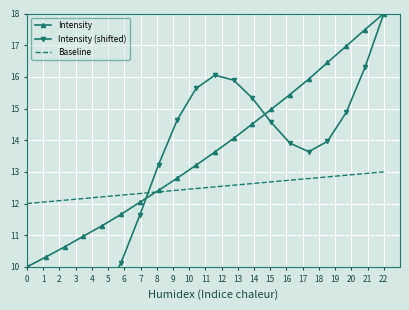

Which series has the widest spread of values?

Intensity (shifted)